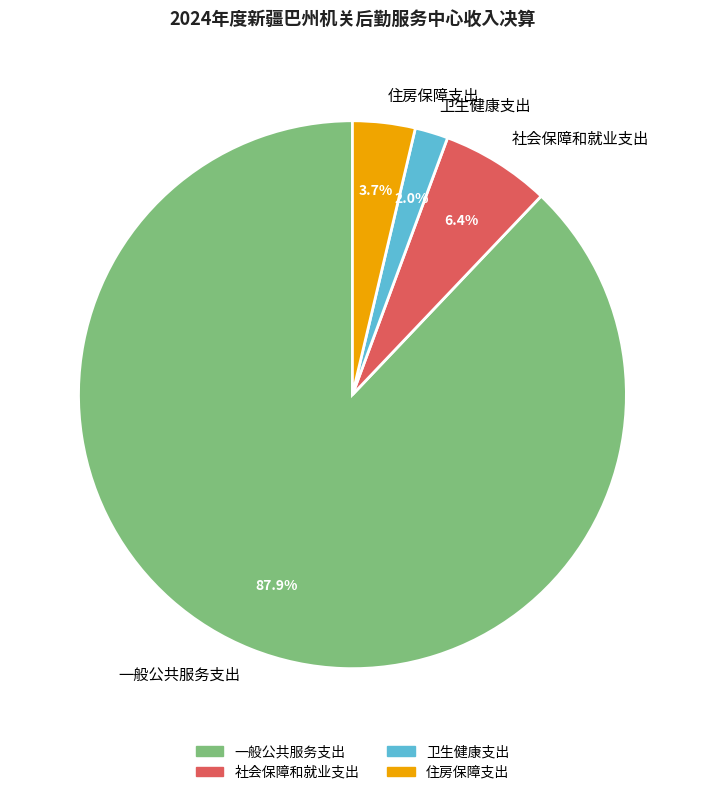

To the nearest percent, what percentage of the pie is 住房保障支出?

4%